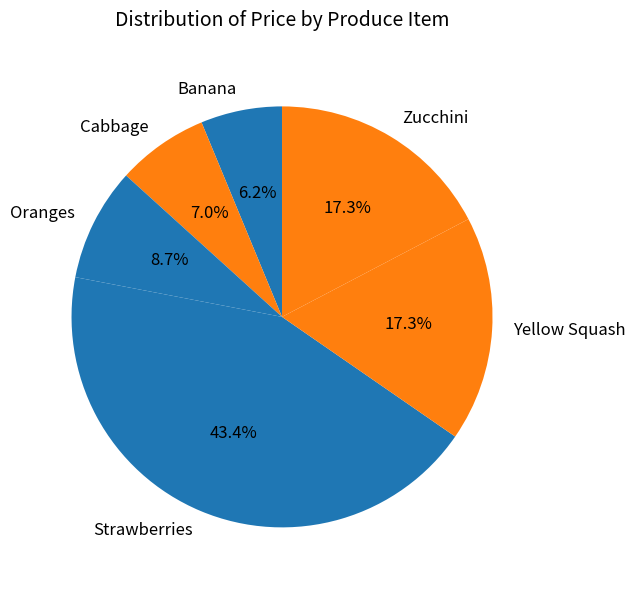

What is the largest slice in the pie chart?

Strawberries